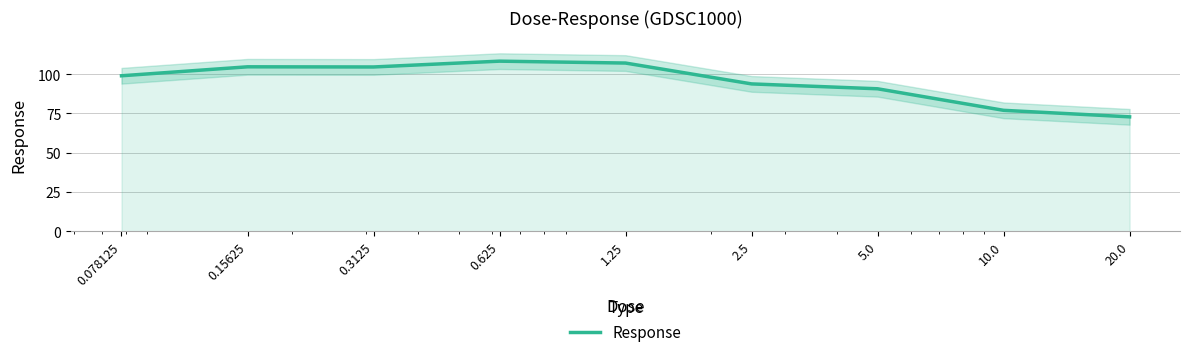

True or false: the data has more than 2 interior local peaks.

False